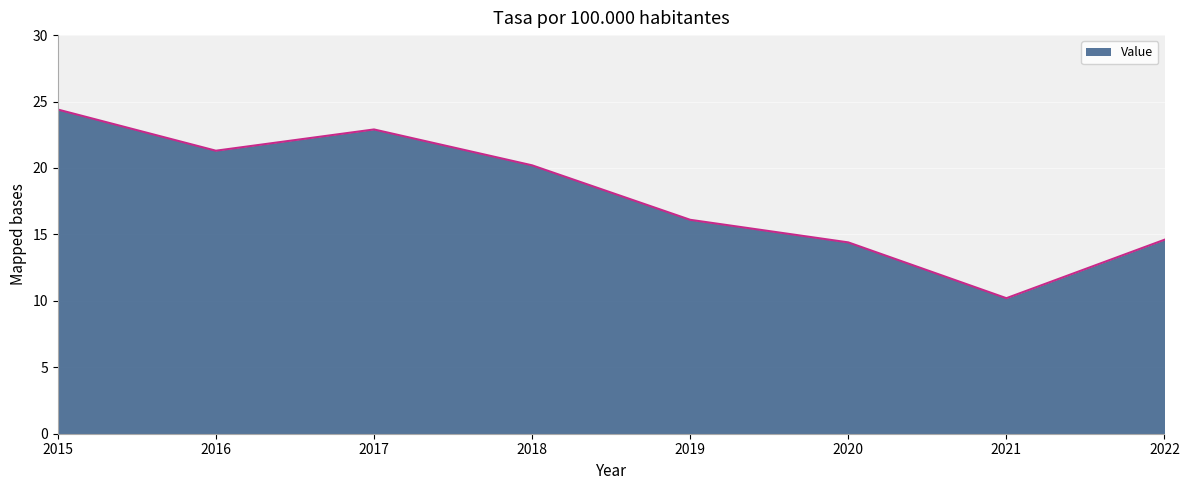

What is the average value?

18.0